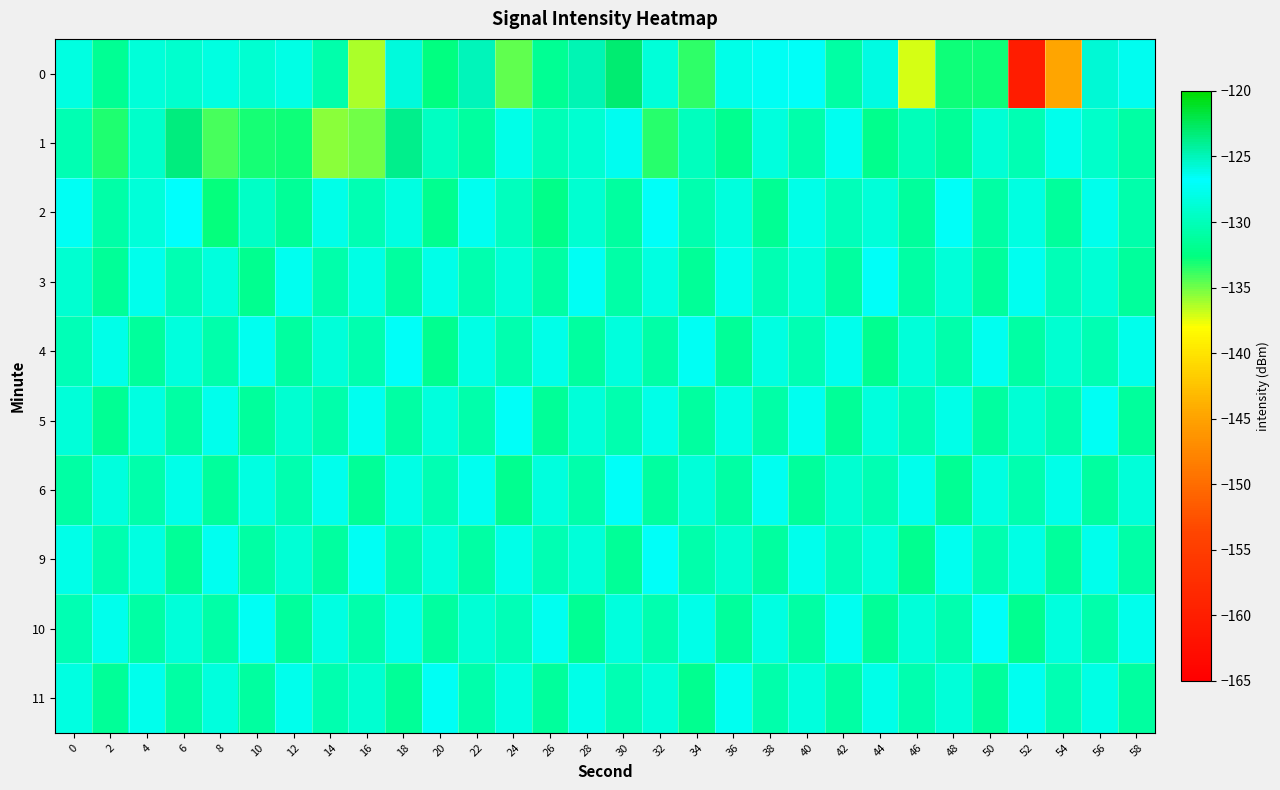

Between 0 and 58, which is larger?

58